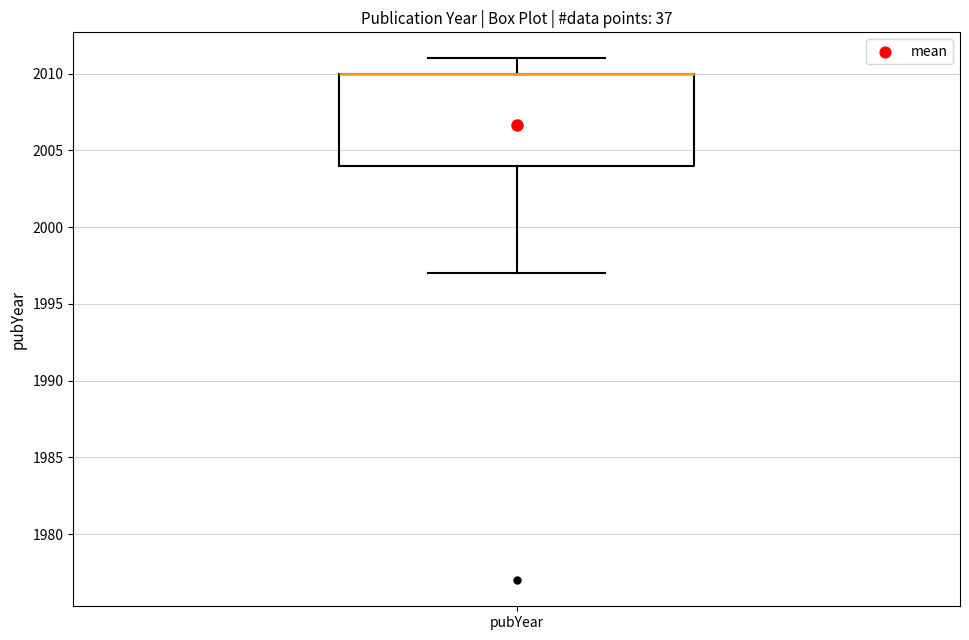

Transcribe this box plot: give where the median line is, the range the box spans, and where the two whiskers end, as read against the y-axis. The values are not printed on the chart, so give them approximately, as read against the axis.

median 2010 (drawn on the box's upper edge), box 2004 to 2010, whiskers 1997 to 2011